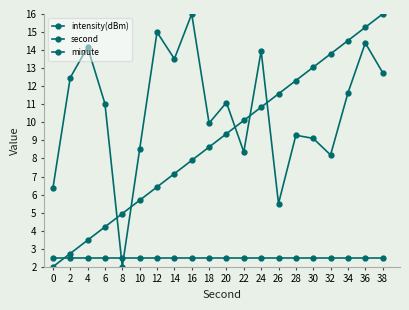

How many intersections are there between minute and second?

1